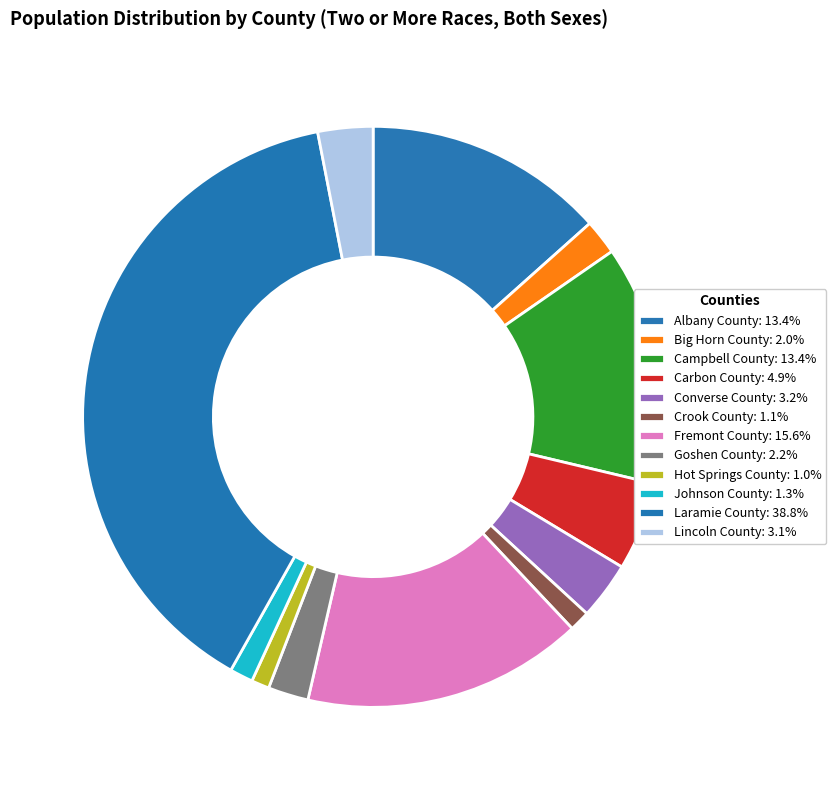

To the nearest percent, what is the difference between the largest and smallest slice percentages?

38%